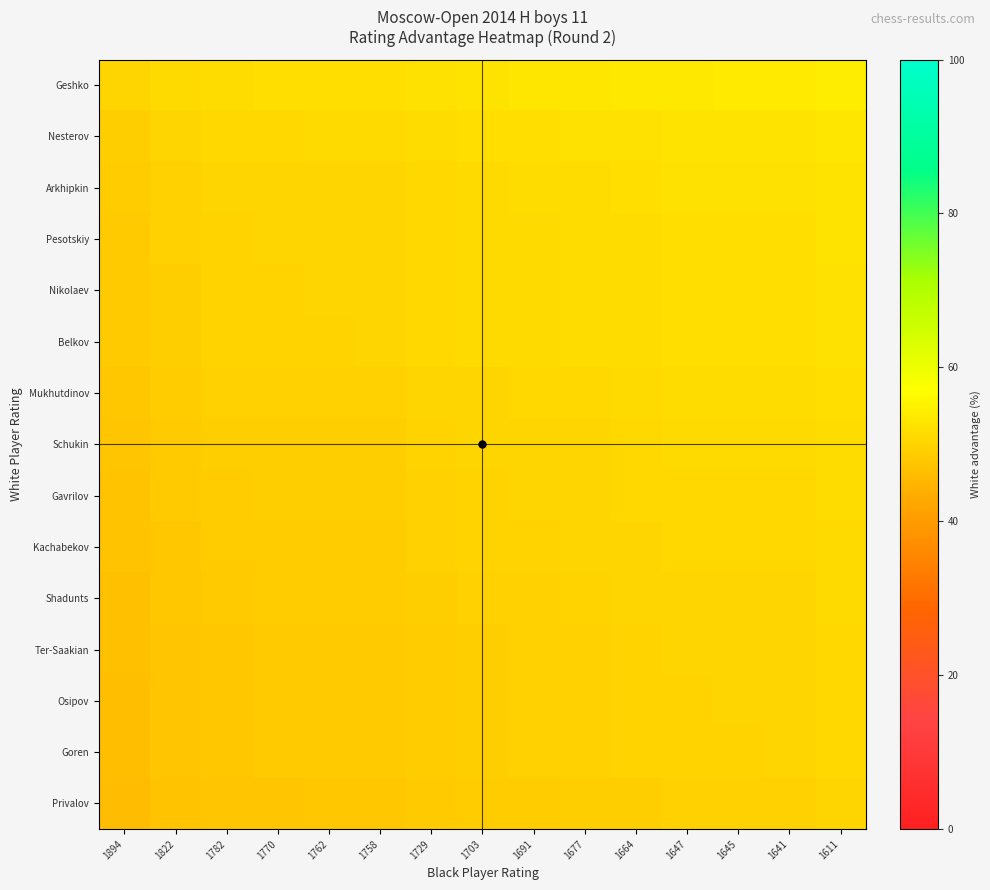

What is the total value across all series at 1762?

740.5